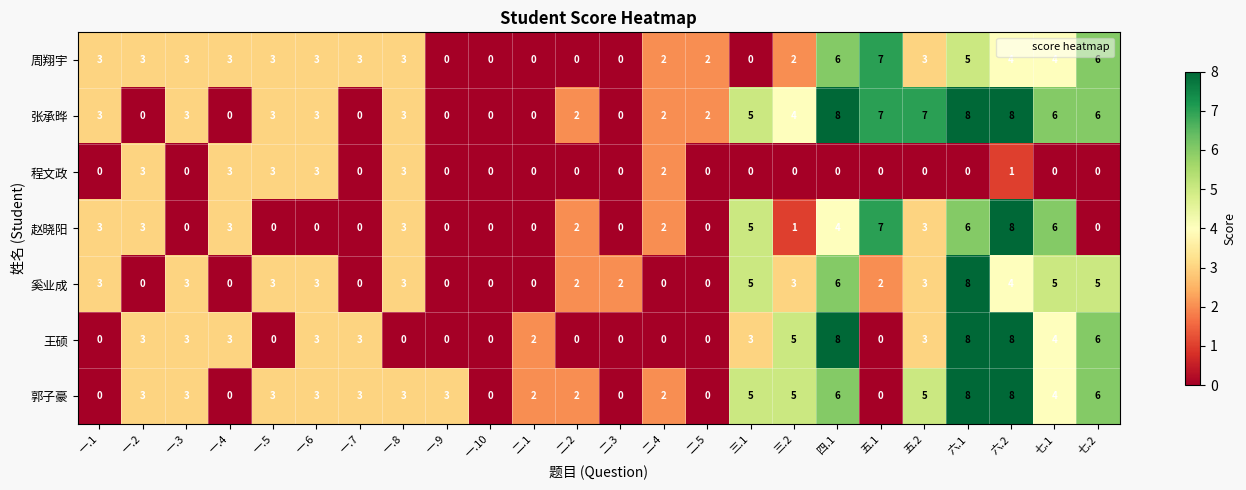

Between 一.2 and 七.2, which series saw the biggest shift?

张承晔